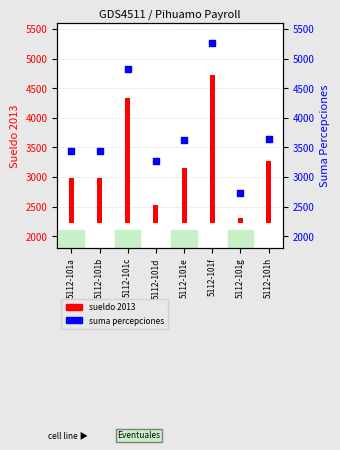

What is the ratio of the value at 5112-101g to the value at 5112-101a?

0.8